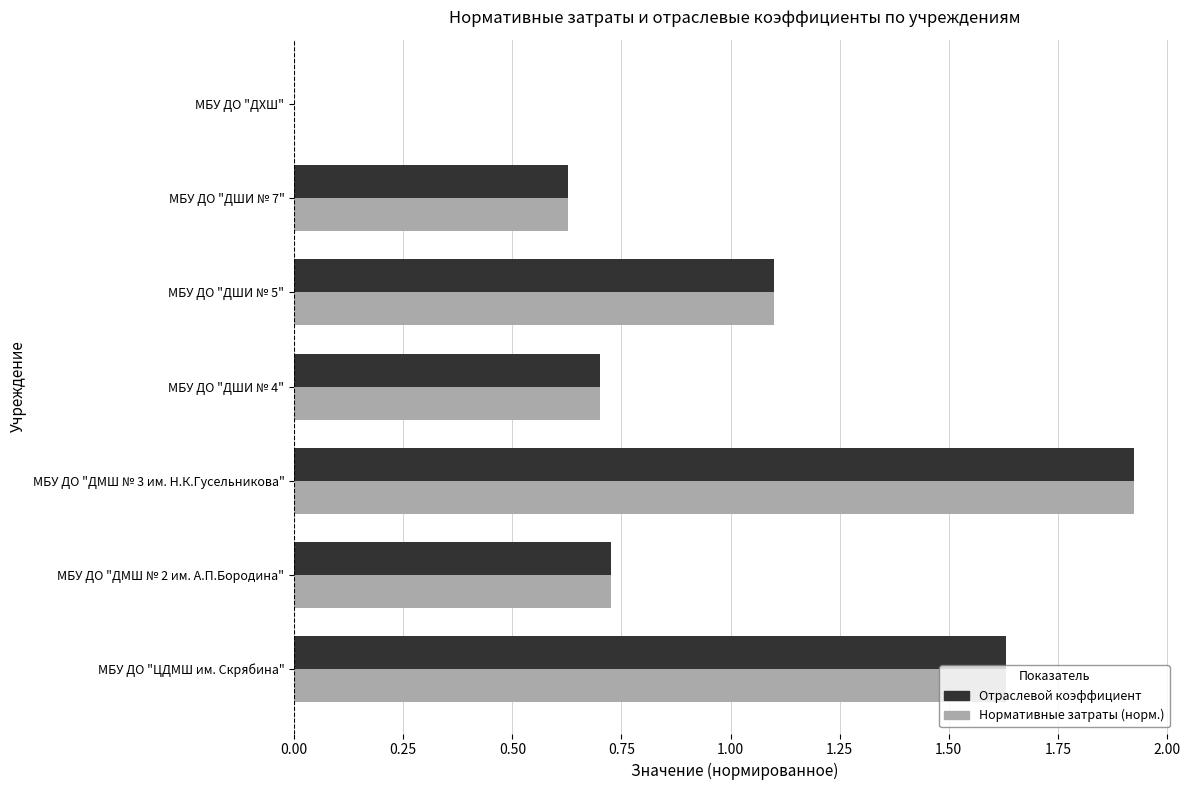

Is the value of Отраслевой коэффициент at МБУ ДО "ДШИ № 5" greater than the value of Нормативные затраты (норм.) at МБУ ДО "ДМШ № 2 им. А.П.Бородина"?

Yes